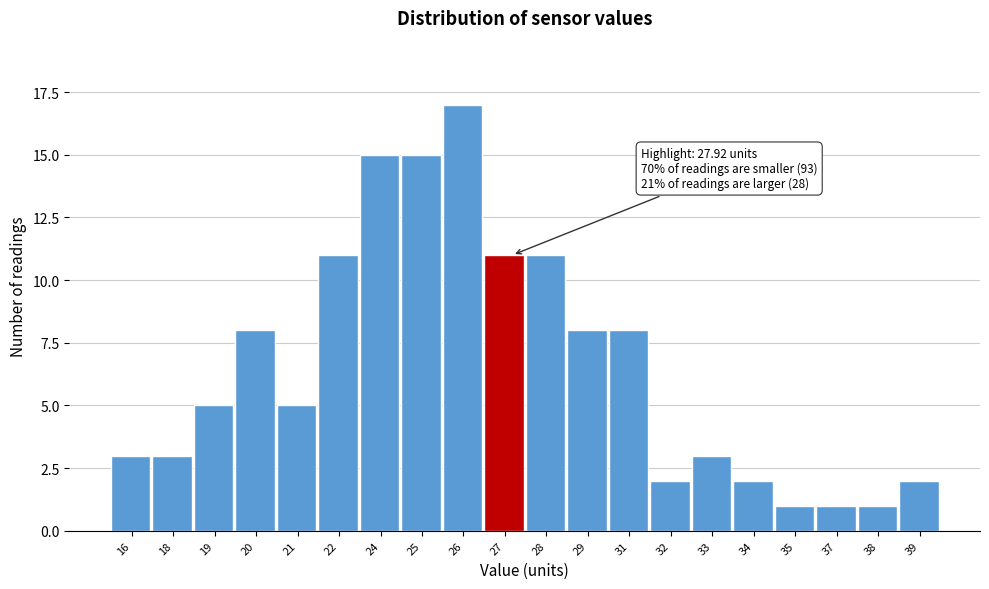

Reading right to left, list all the values displayed in this chart.

2	1	1	1	2	3	2	8	8	11	11	17	15	15	11	5	8	5	3	3